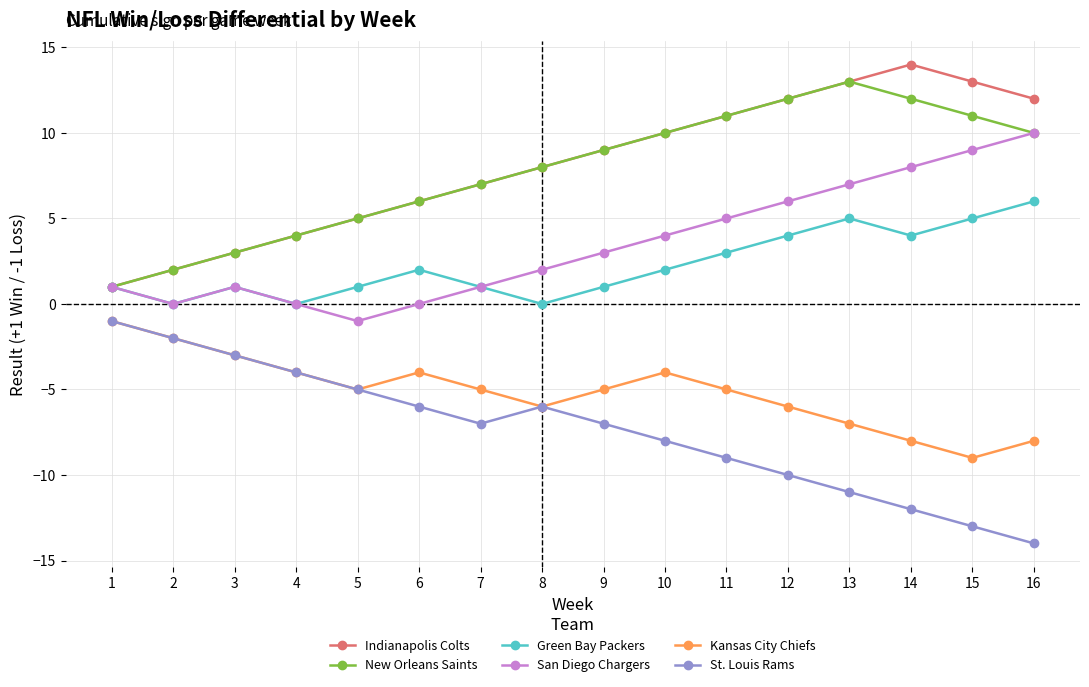

What are all the series names shown in the legend?

Indianapolis Colts, New Orleans Saints, Green Bay Packers, San Diego Chargers, Kansas City Chiefs, St. Louis Rams